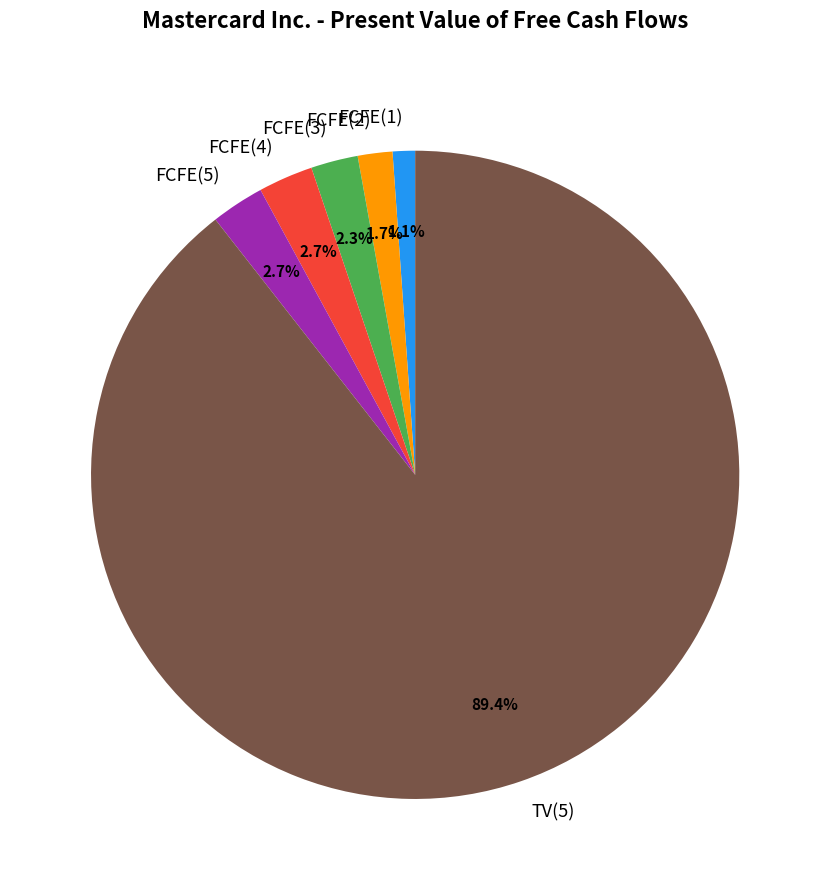

What percentage is the FCFE(3) slice, to the nearest percent?

2%